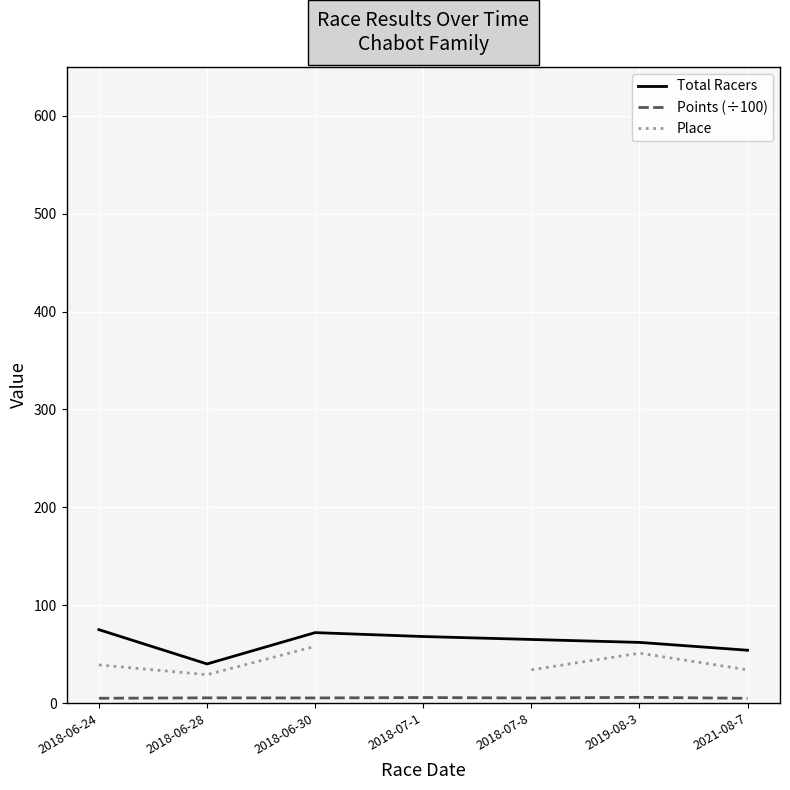

Which series has the widest spread of values?

Total Racers